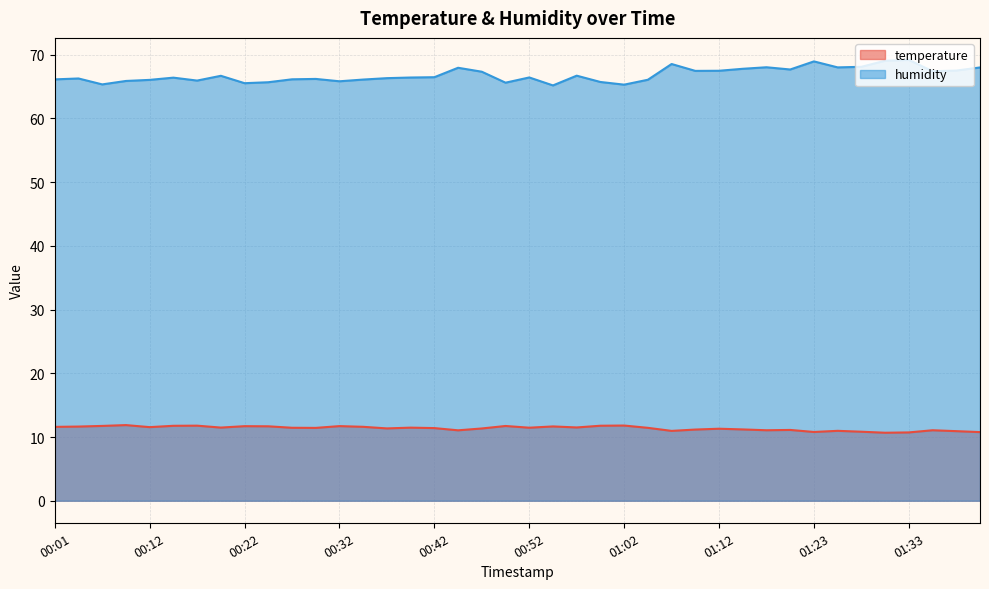

At which label does humidity reach its minimum?

00:55